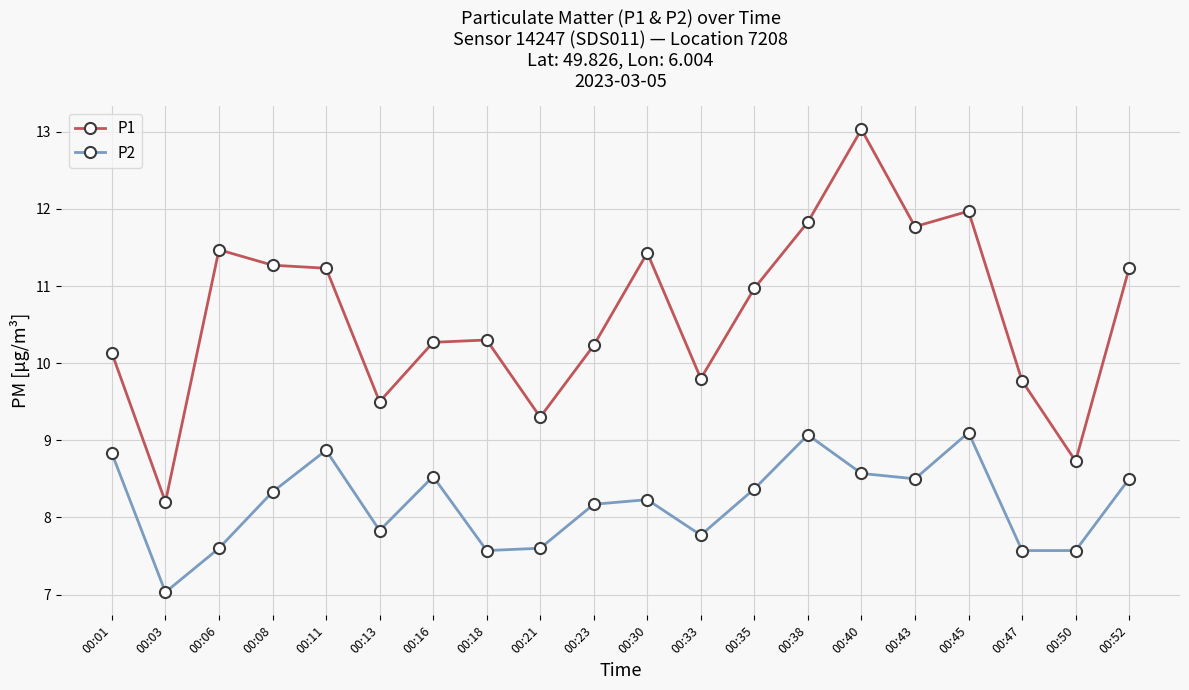

At which category is the sum across all series the highest?

00:40